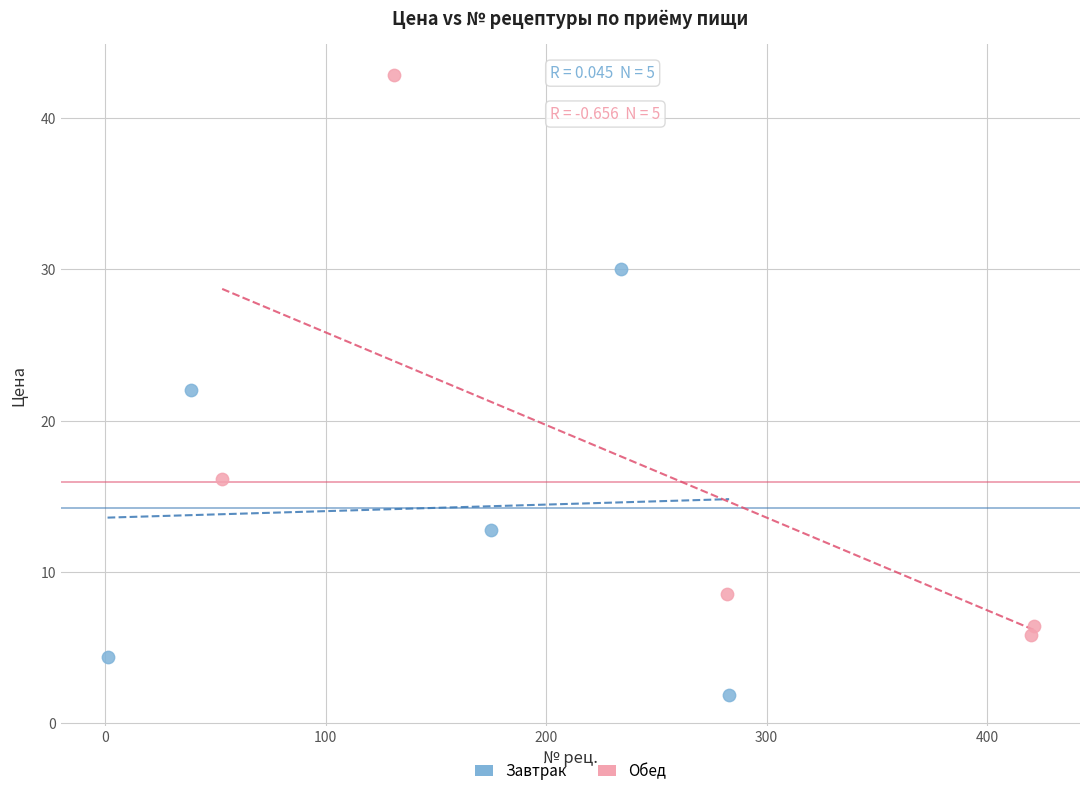

Which series has the largest Y range (max minus min)?

Обед